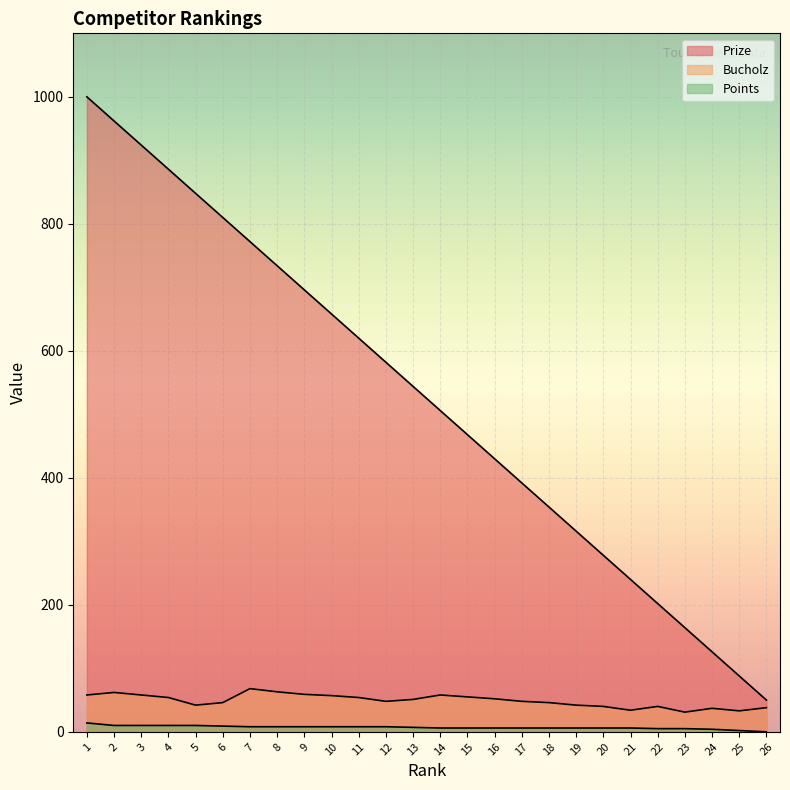

Reading right to left, transcribe all the data shown in this chart.

Prize: 50	88	126	164	202	240	278	316	354	392	430	468	506	544	582	620	658	696	734	772	810	848	886	924	962	1000
Bucholz: 38	33	37	31	40	34	40	42	46	48	52	55	58	51	48	54	57	59	63	68	46	42	54	58	62	58
Points: 0	2	4	5	5	6	6	6	6	6	6	6	6	7	8	8	8	8	8	8	9	10	10	10	10	14